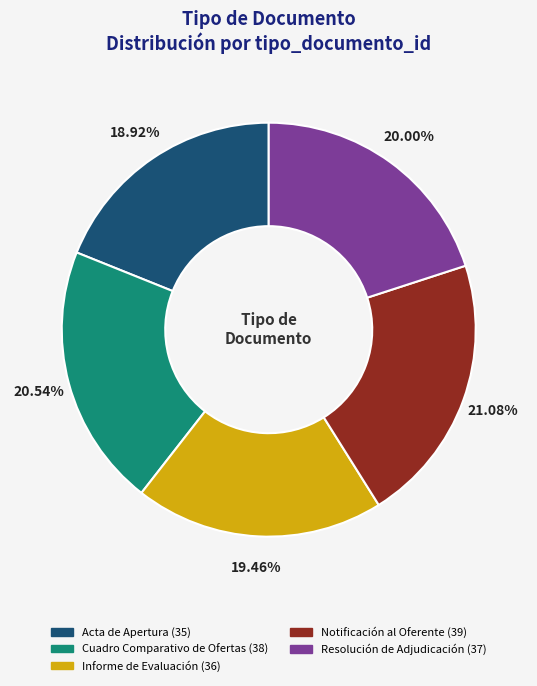

Between Acta de Apertura and Cuadro Comparativo de Ofertas, which is larger?

Cuadro Comparativo de Ofertas